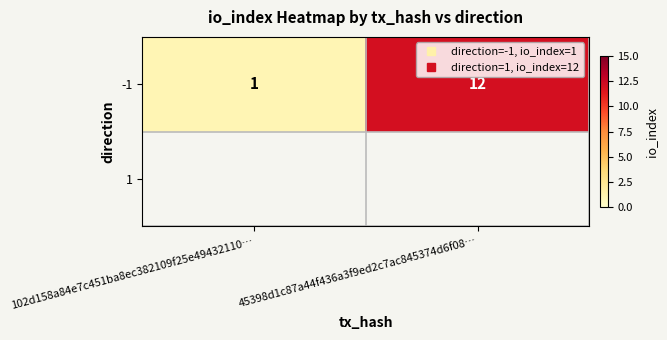

What is the difference between the maximum and minimum values?

11